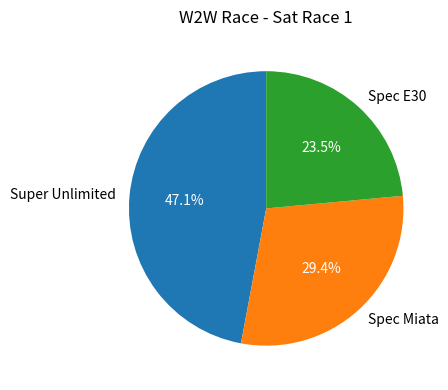

To the nearest percent, what is the difference between the largest and smallest slice percentages?

24%